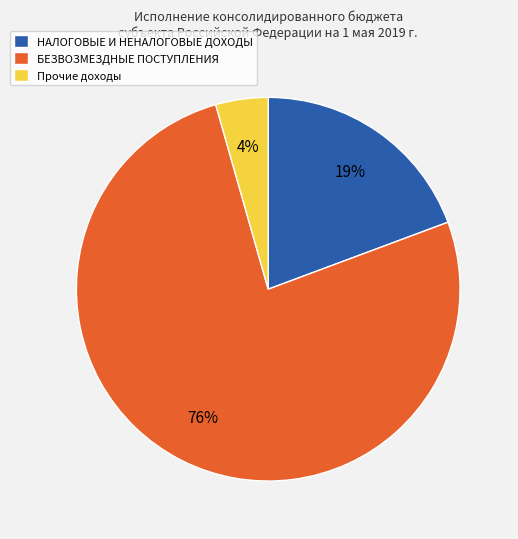

Is there any slice that represents more than half of the pie?

Yes